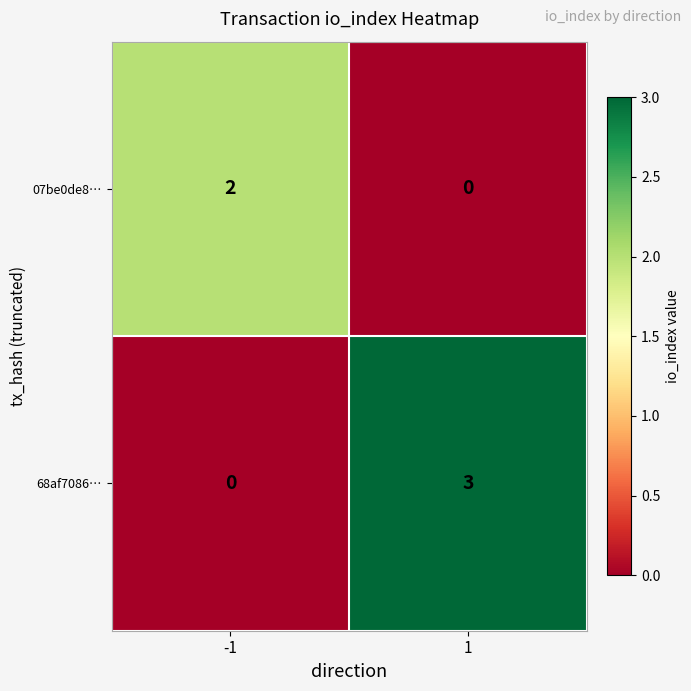

Which series changed the most between -1 and 1?

68af7086…